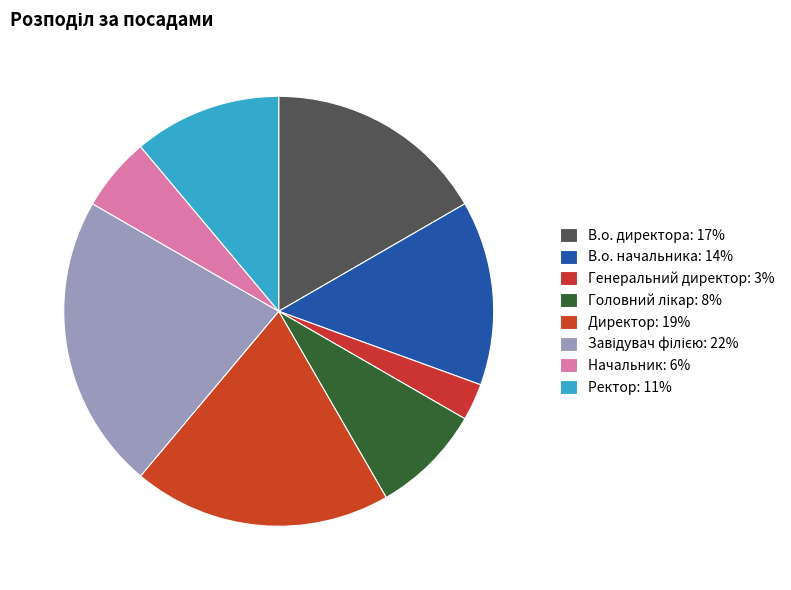

Which category has the biggest portion of the pie?

Завідувач філією